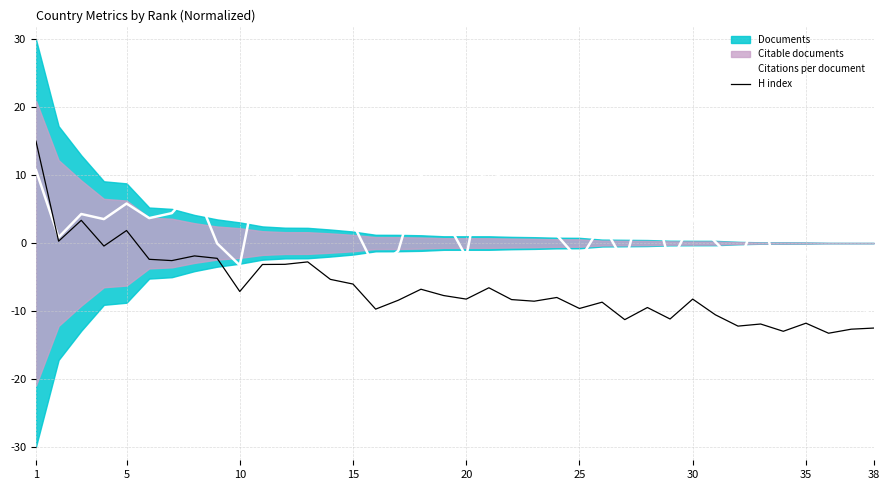

How many data points does each series have?

38